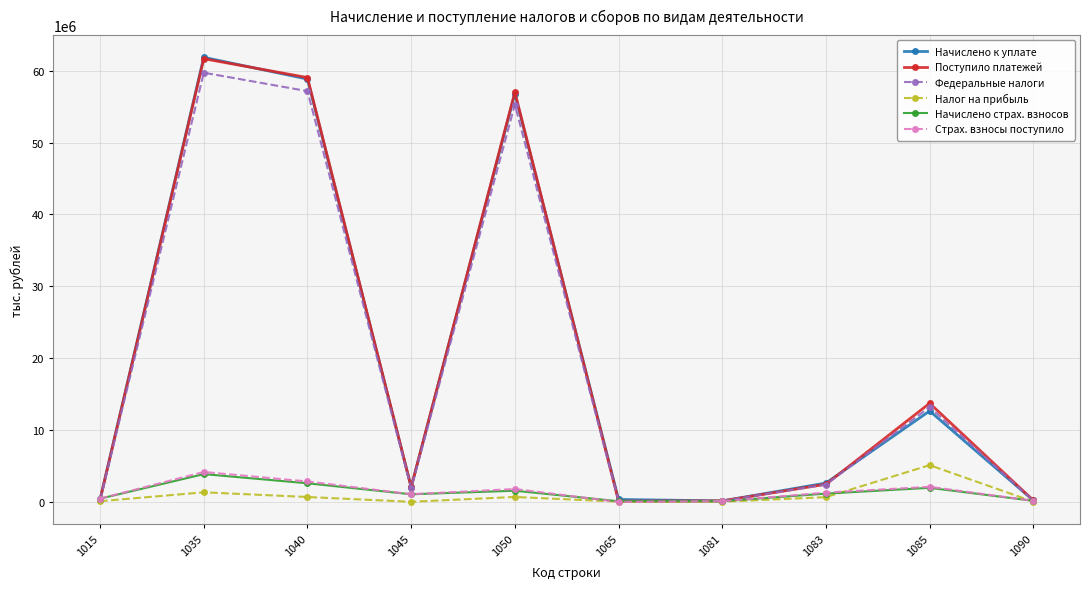

What is the total value across all series at 1065?

519981